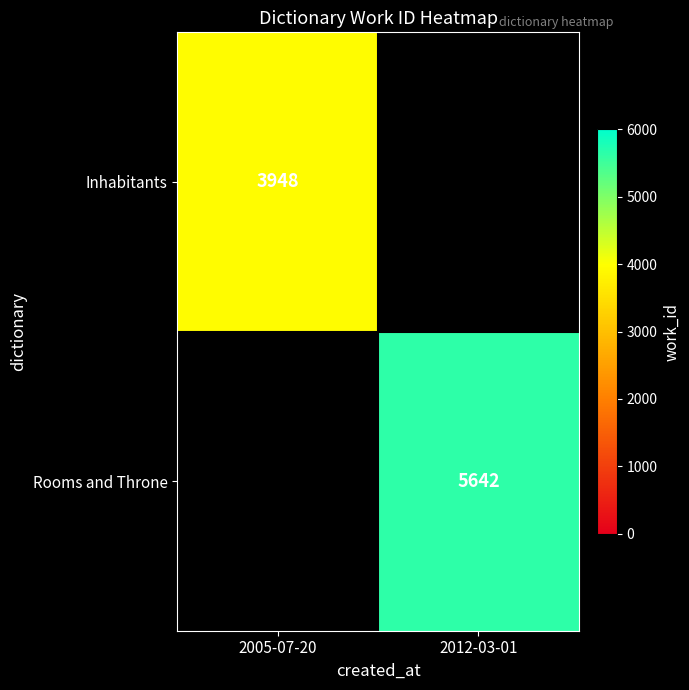

The value of Rooms and Throne at 2012-03-01 is 9463.8. True or false?

False